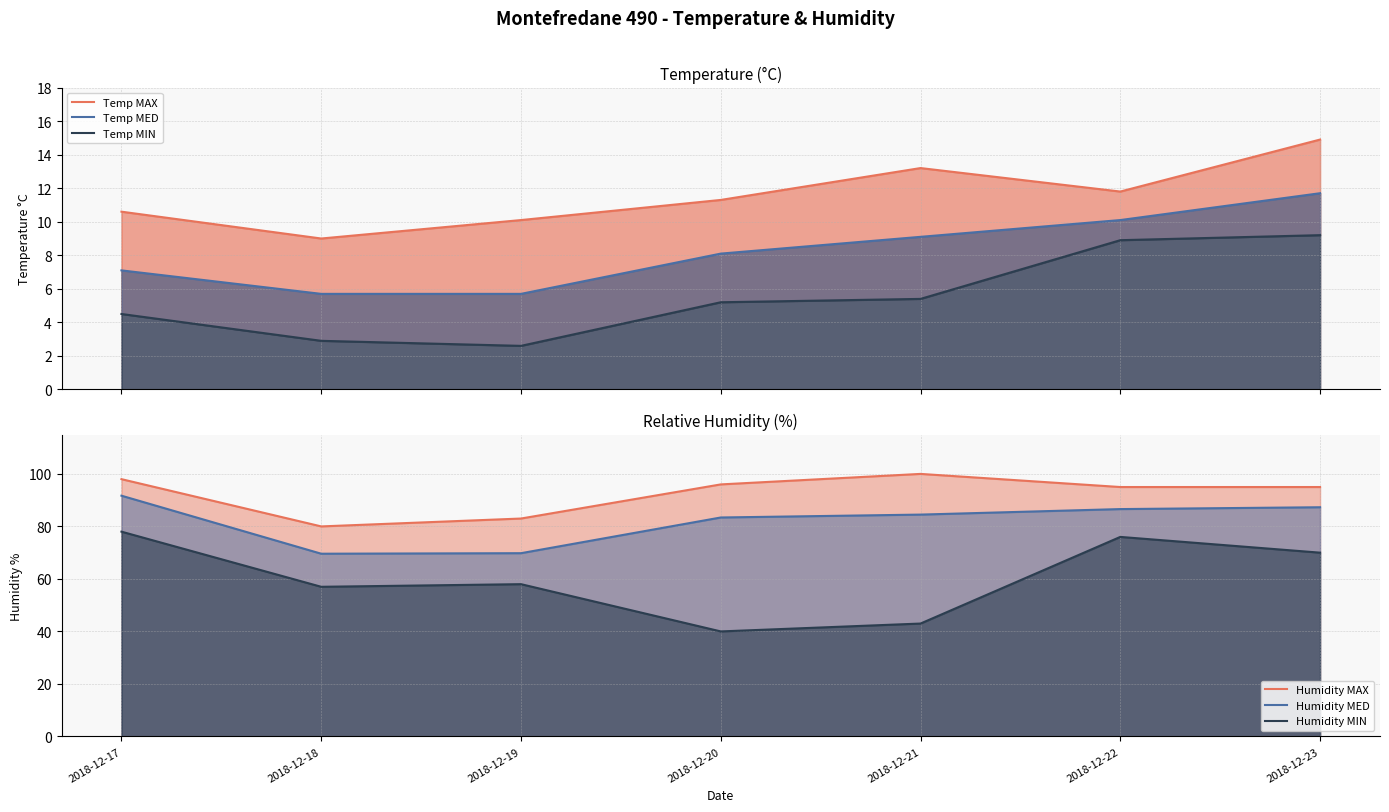

Is the value of Humidity MED at 2018-12-19 greater than the value of Humidity MAX at 2018-12-23?

No